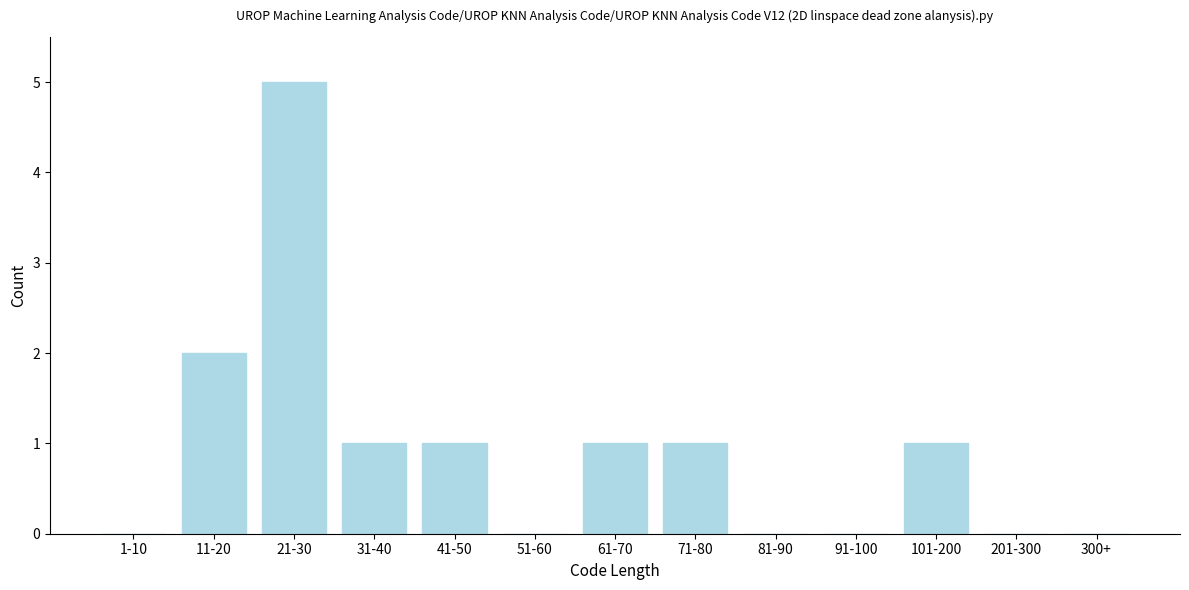

Reading right to left, what are all the values shown in this chart?

300+=0	201-300=0	101-200=1	91-100=0	81-90=0	71-80=1	61-70=1	51-60=0	41-50=1	31-40=1	21-30=5	11-20=2	1-10=0